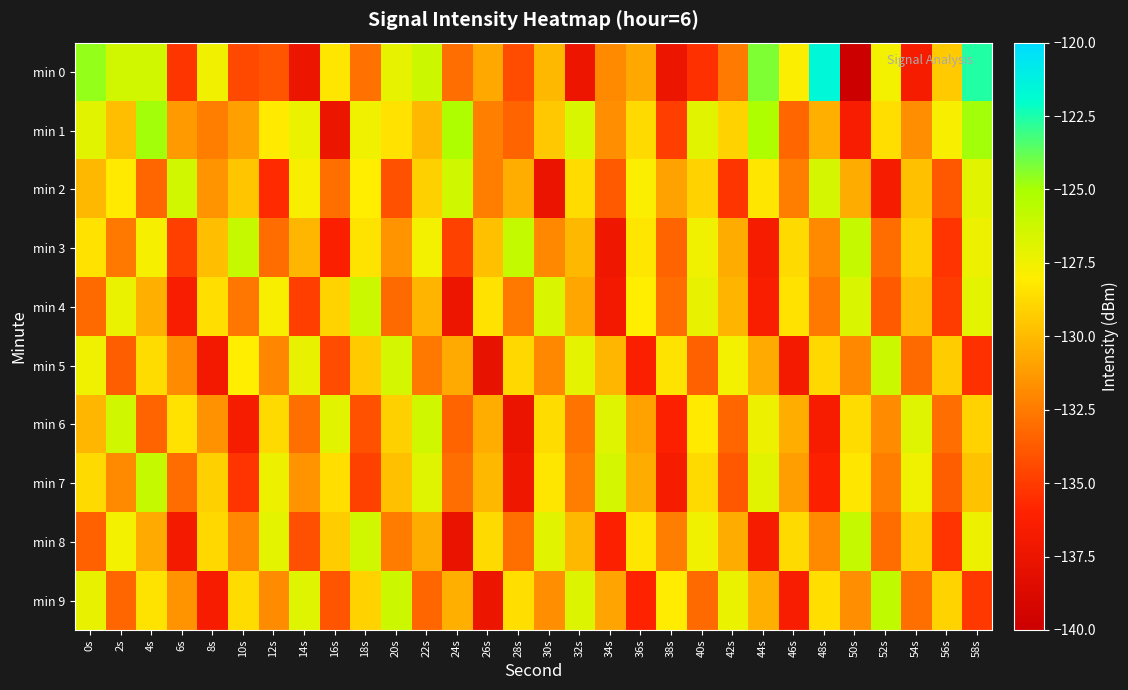

What is the difference between the highest and lowest values at 38s?

9.3